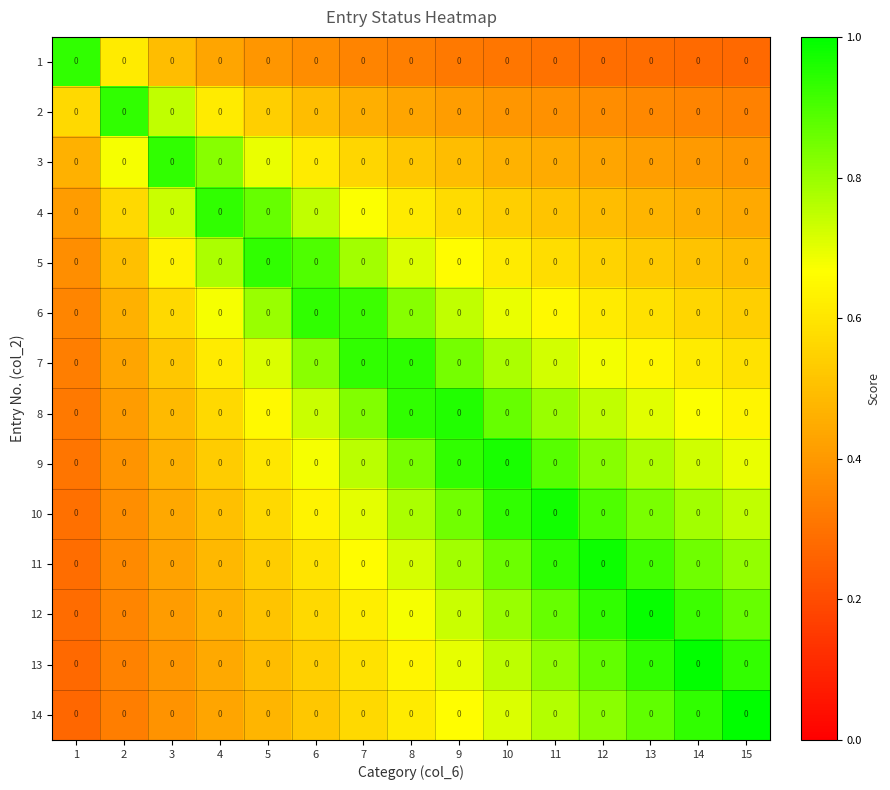

The 1 series shows 0.4 at 5. True or false?

True